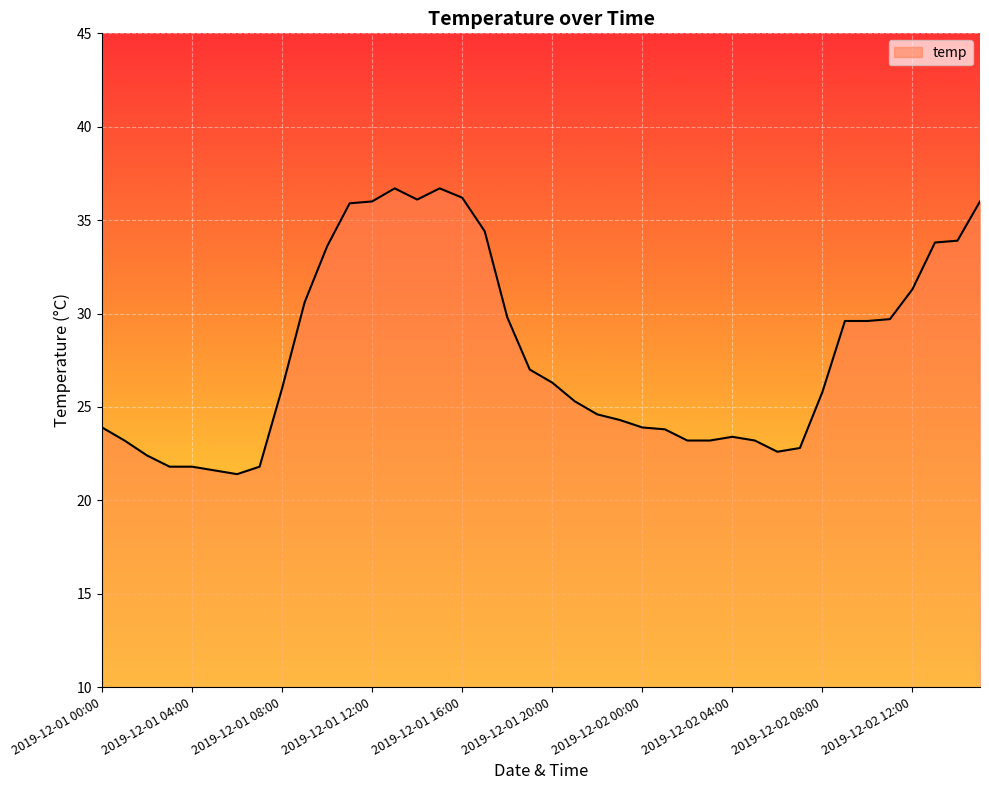

What is the minimum value shown in the chart?

21.4